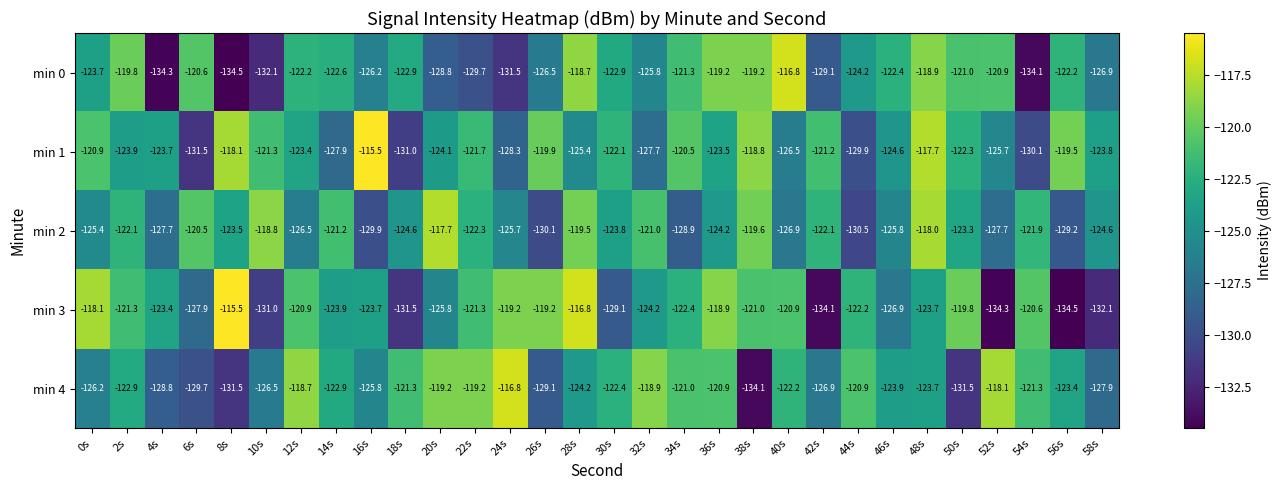

What is the difference between the maximum and second lowest values in the min 1 series?

15.5